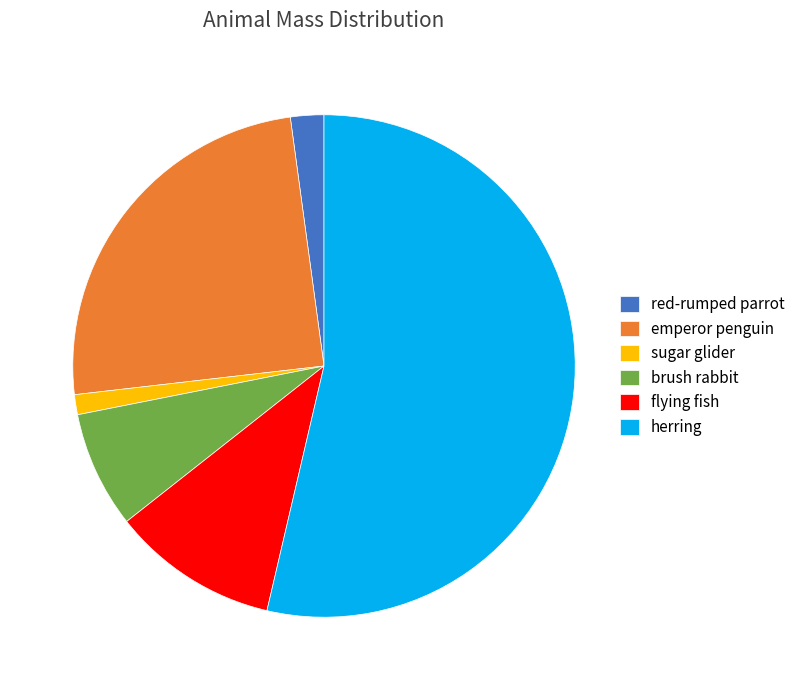

Rank the categories by value from lowest to highest.

sugar glider, red-rumped parrot, brush rabbit, flying fish, emperor penguin, herring